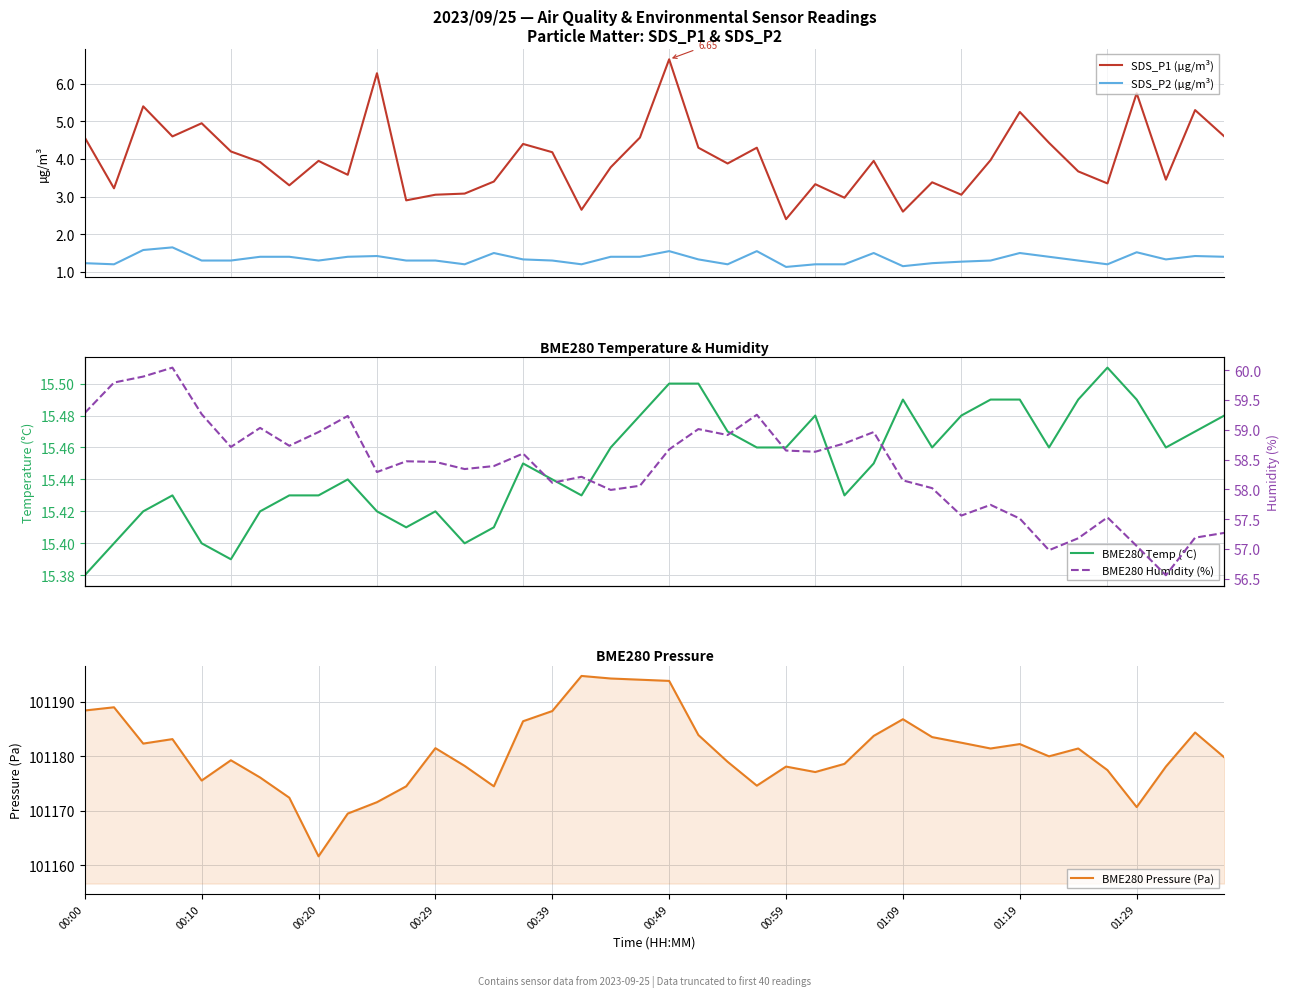

What is the difference between the maximum and second lowest values in the SDS_P2 (µg/m³) series?

0.5